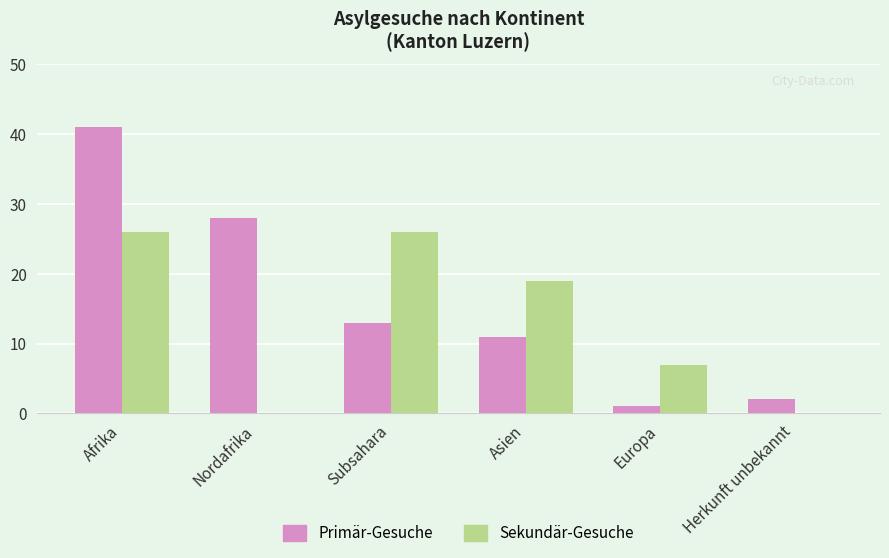

Is the value of Sekundär-Gesuche at Afrika greater than the value of Primär-Gesuche at Herkunft unbekannt?

Yes